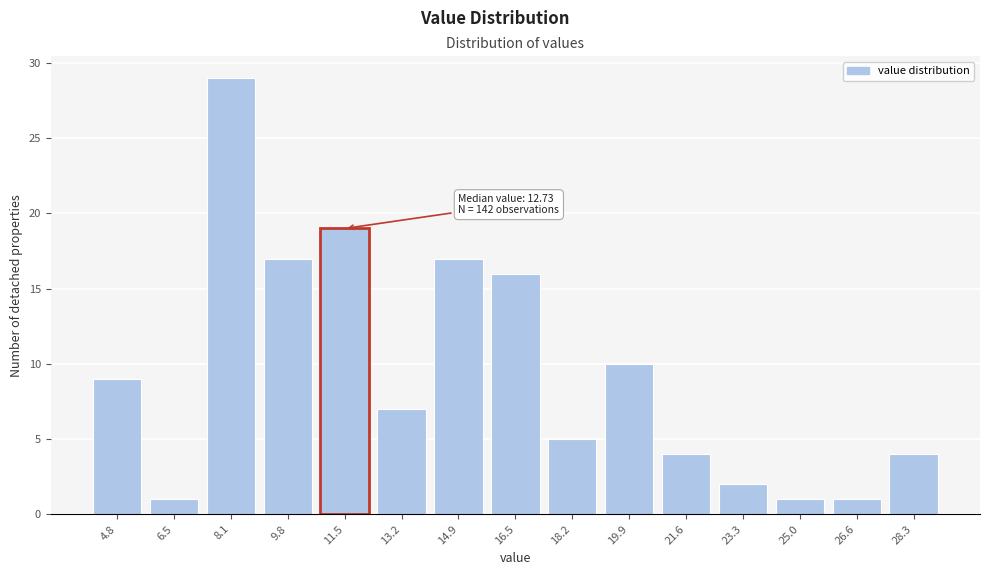

Reading left to right, list all the values displayed in this chart.

4.8=9	6.5=1	8.1=29	9.8=17	11.5=19	13.2=7	14.9=17	16.5=16	18.2=5	19.9=10	21.6=4	23.3=2	25.0=1	26.6=1	28.3=4